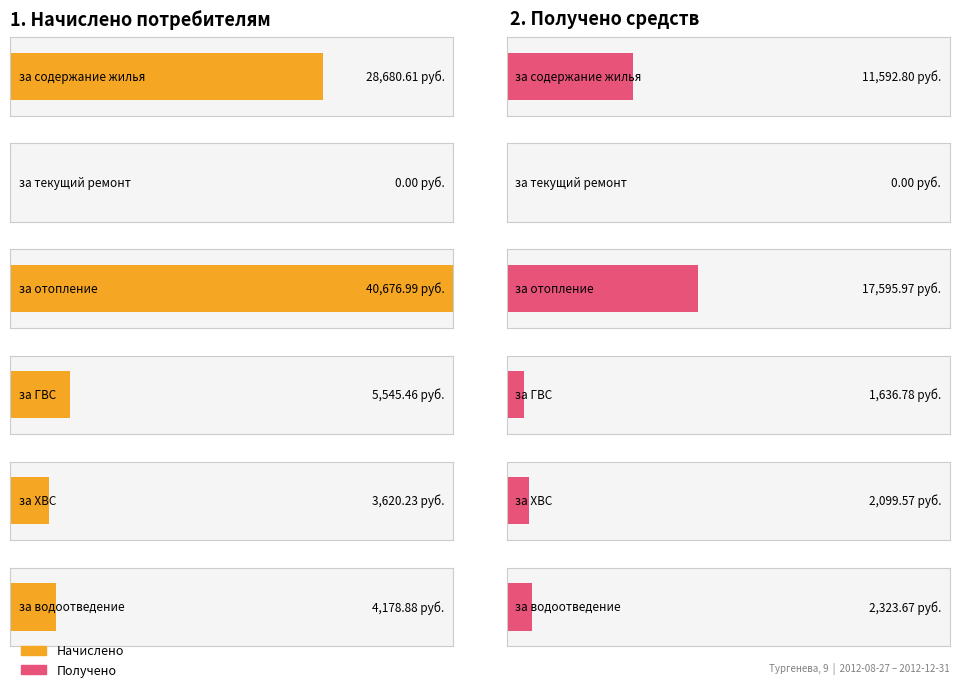

The value of Получено at за ХВС is 2099.6. True or false?

True